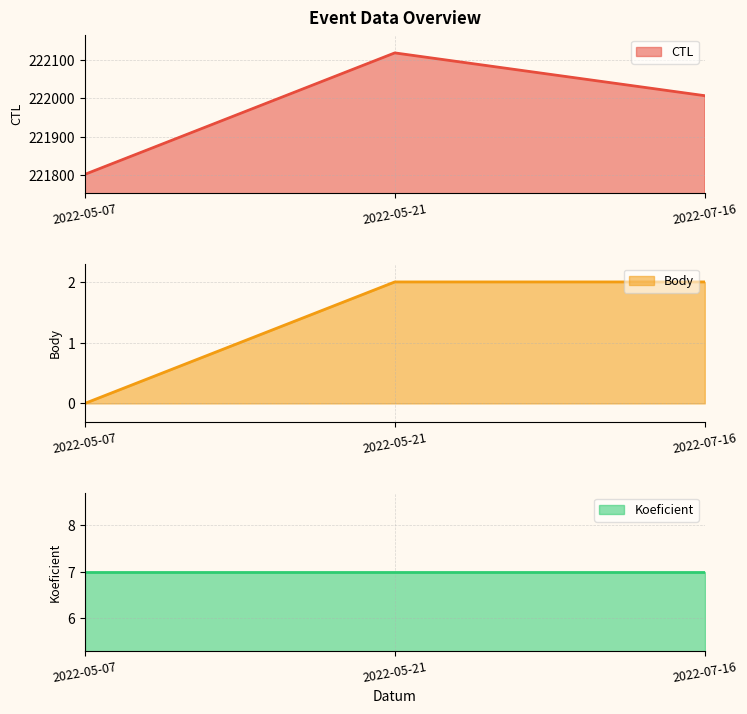

Which series has the largest total across all categories?

CTL